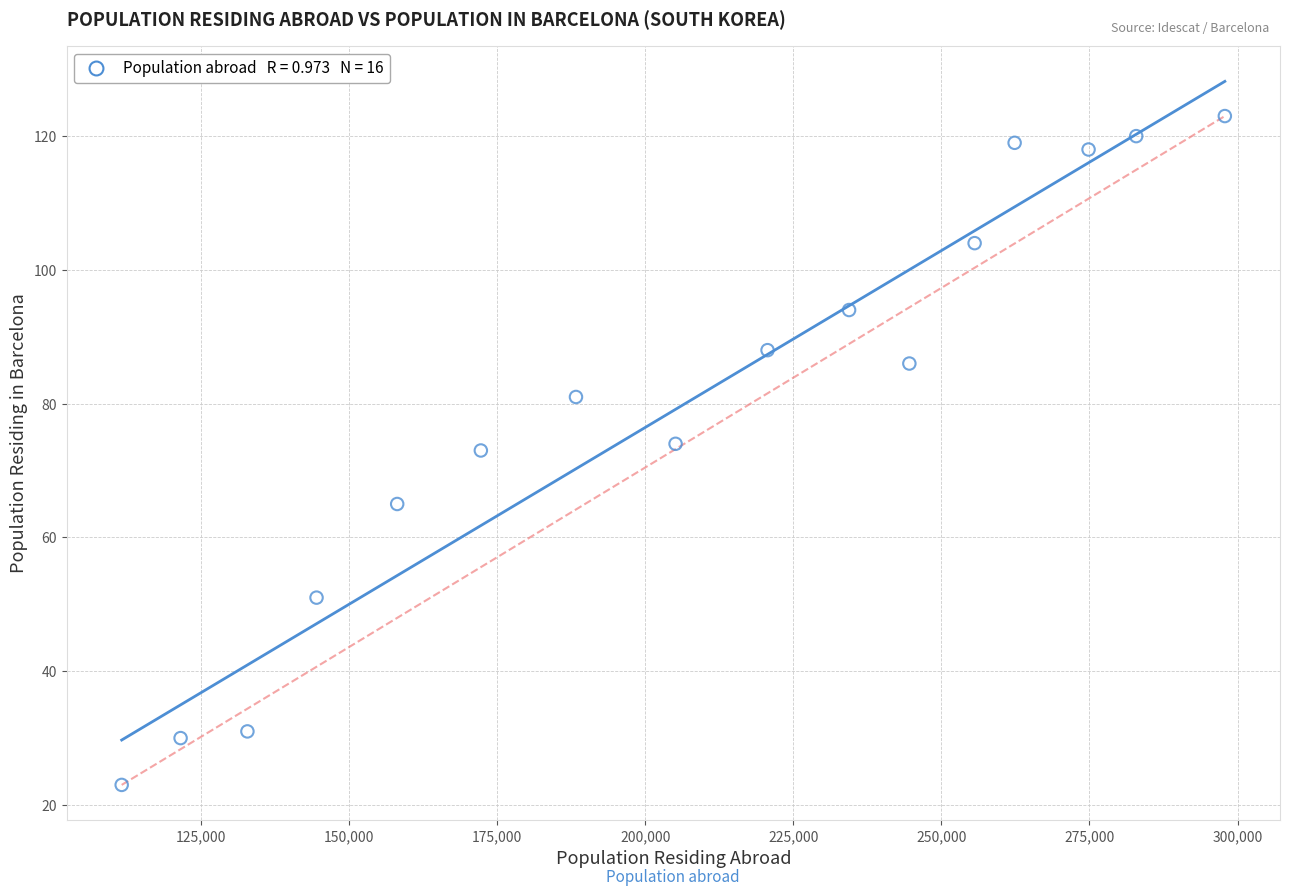

What is the range of Y values (max minus min)?

100